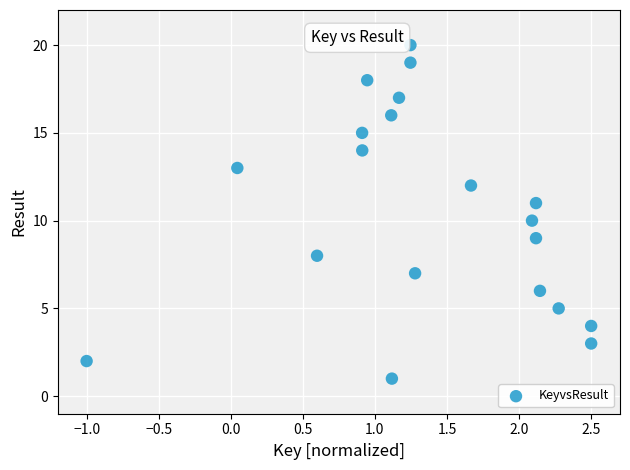

What is the range of Y values (max minus min)?

19